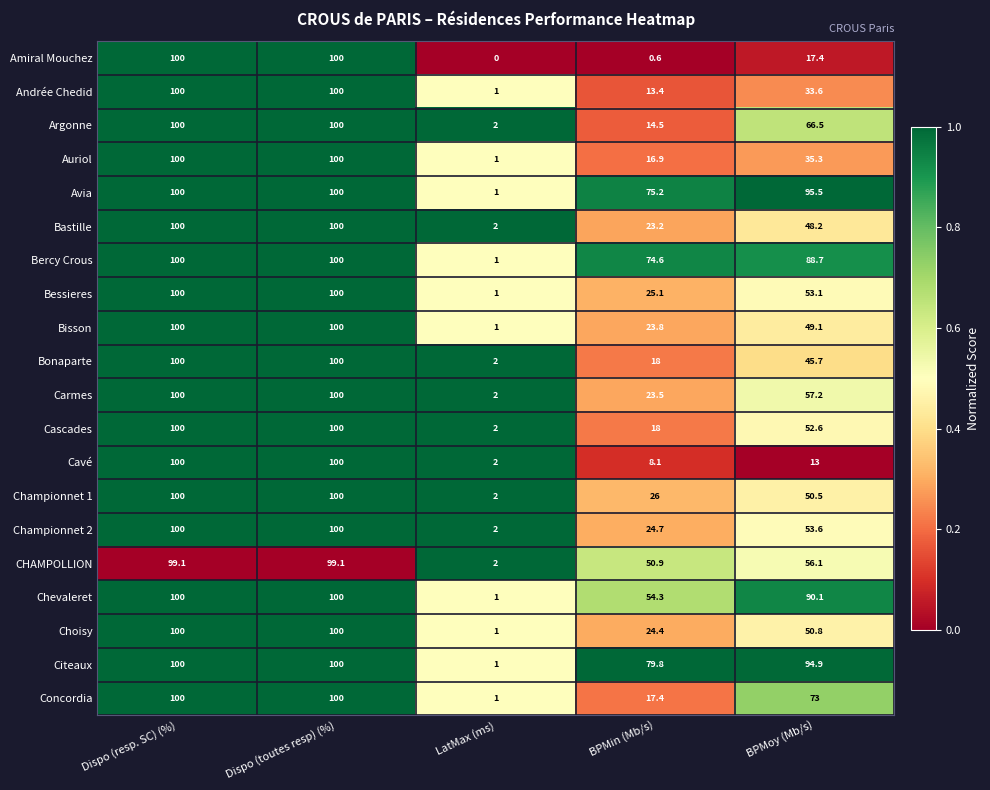

Rank the series at BPMoy (Mb/s) from highest to lowest value.

Avia, Citeaux, Chevaleret, Bercy Crous, Concordia, Argonne, Carmes, CHAMPOLLION, Championnet 2, Bessieres, Cascades, Choisy, Championnet 1, Bisson, Bastille, Bonaparte, Auriol, Andrée Chedid, Amiral Mouchez, Cavé